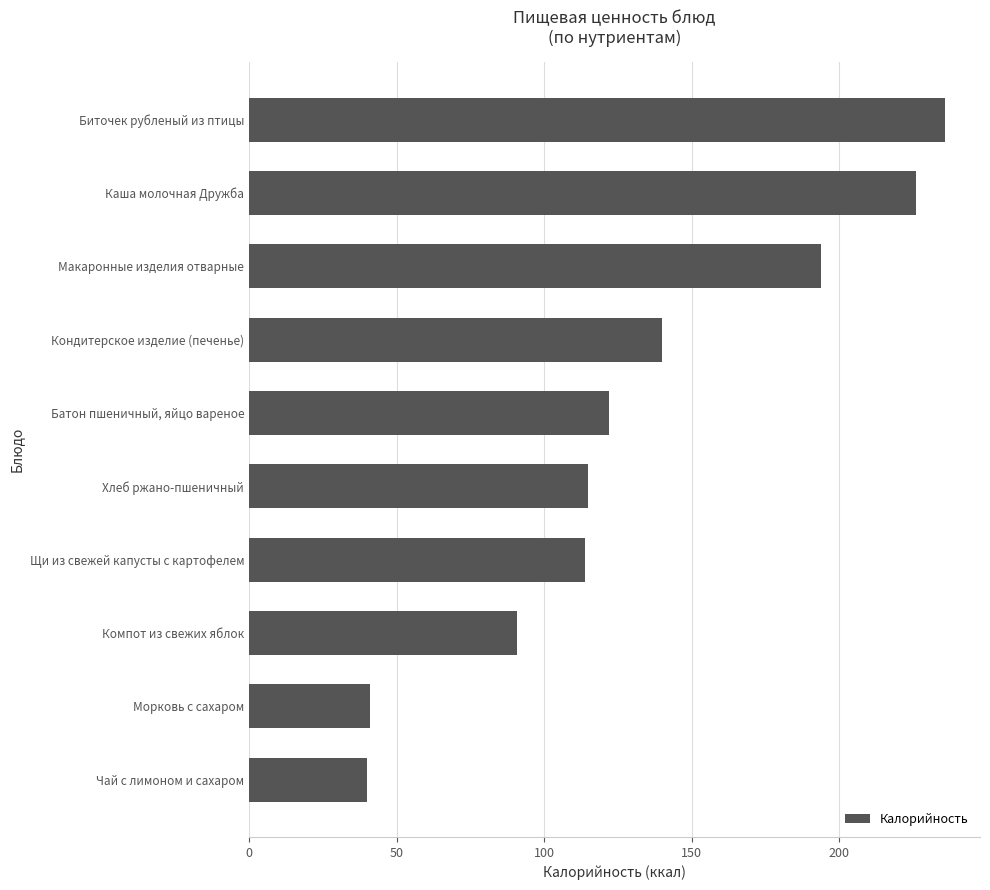

Count the values in the range 91 to 194.

6